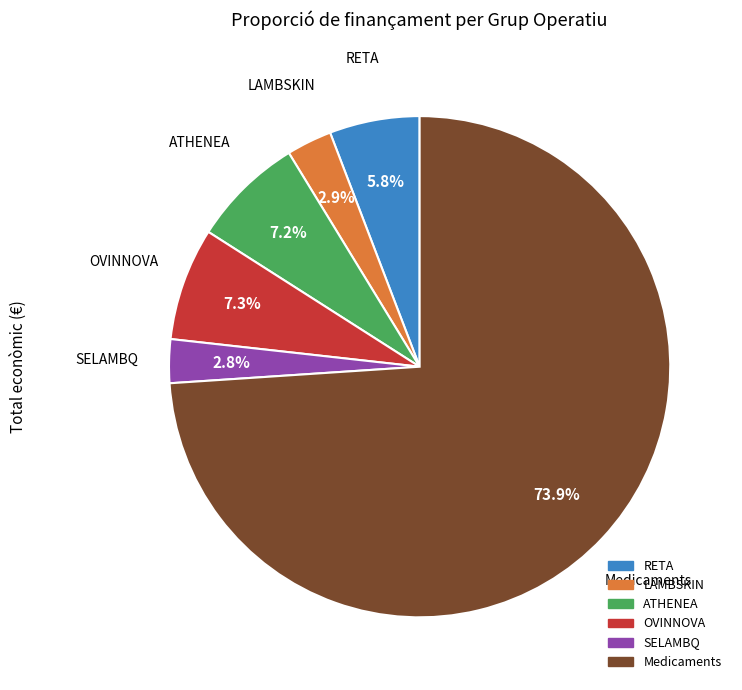

Is there a majority slice in this chart?

Yes